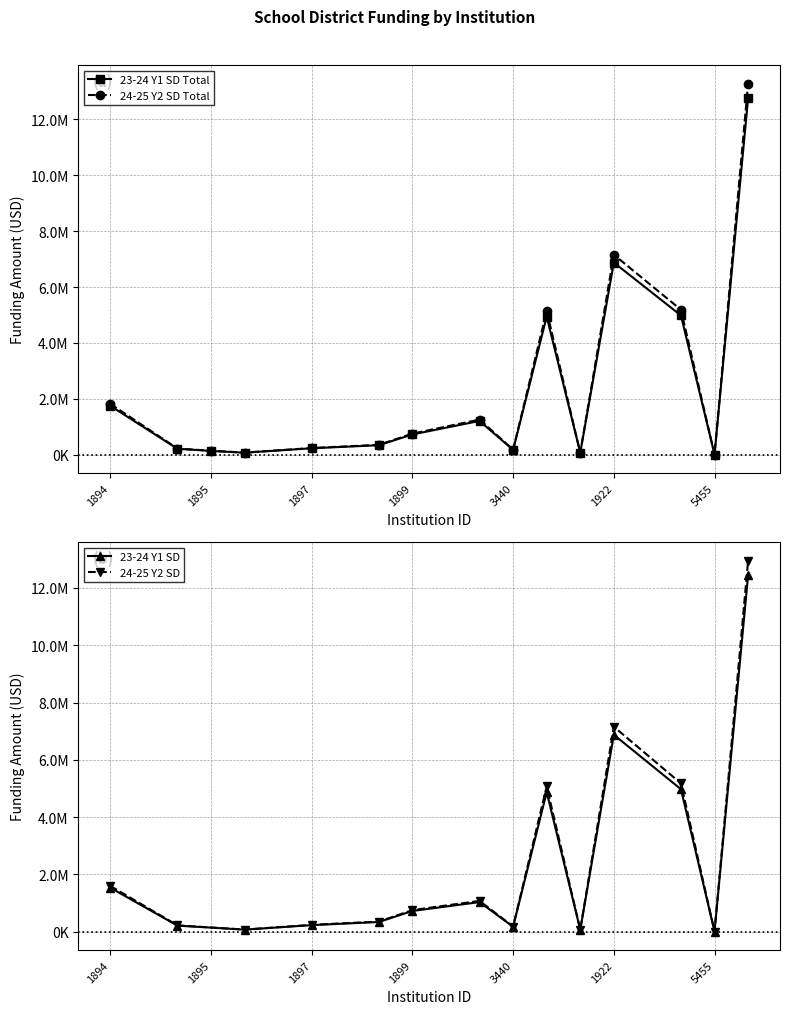

What is the sum of all 23-24 Y1 SD values?

33580223.8